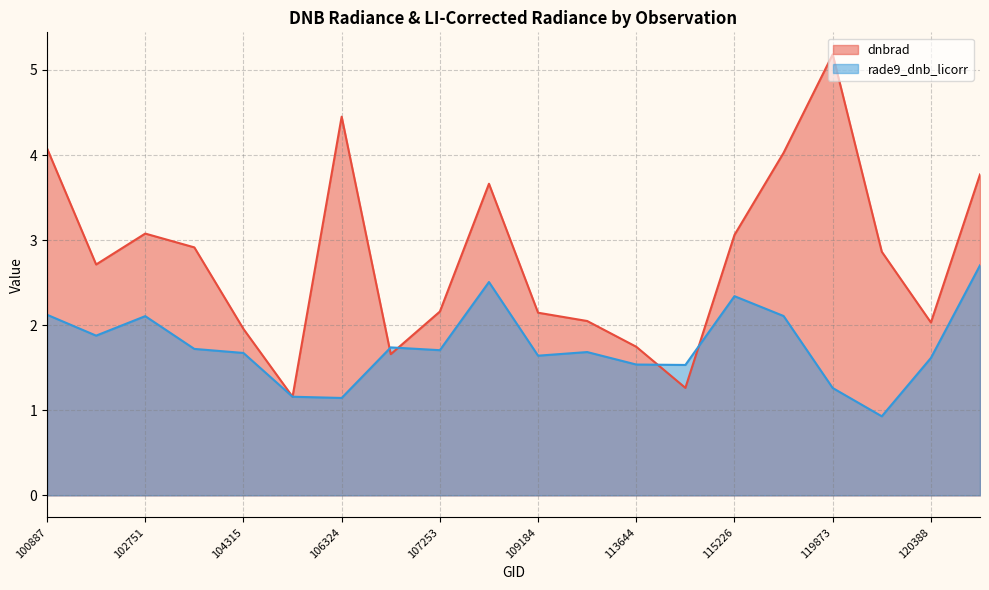

What is the minimum value shown in the chart?

0.9